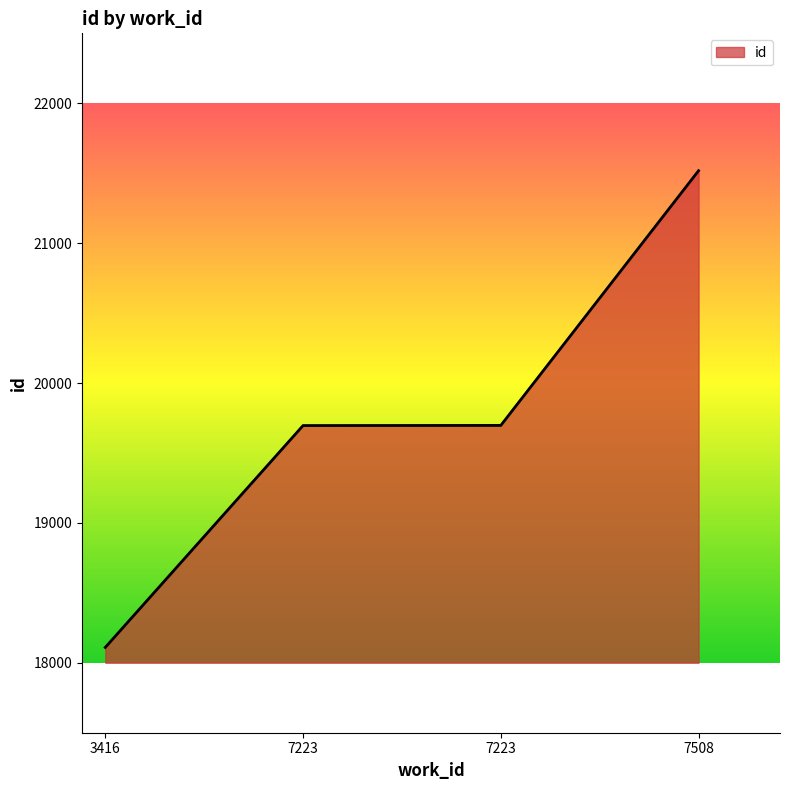

Does the chart display data point markers on the line(s)?

No